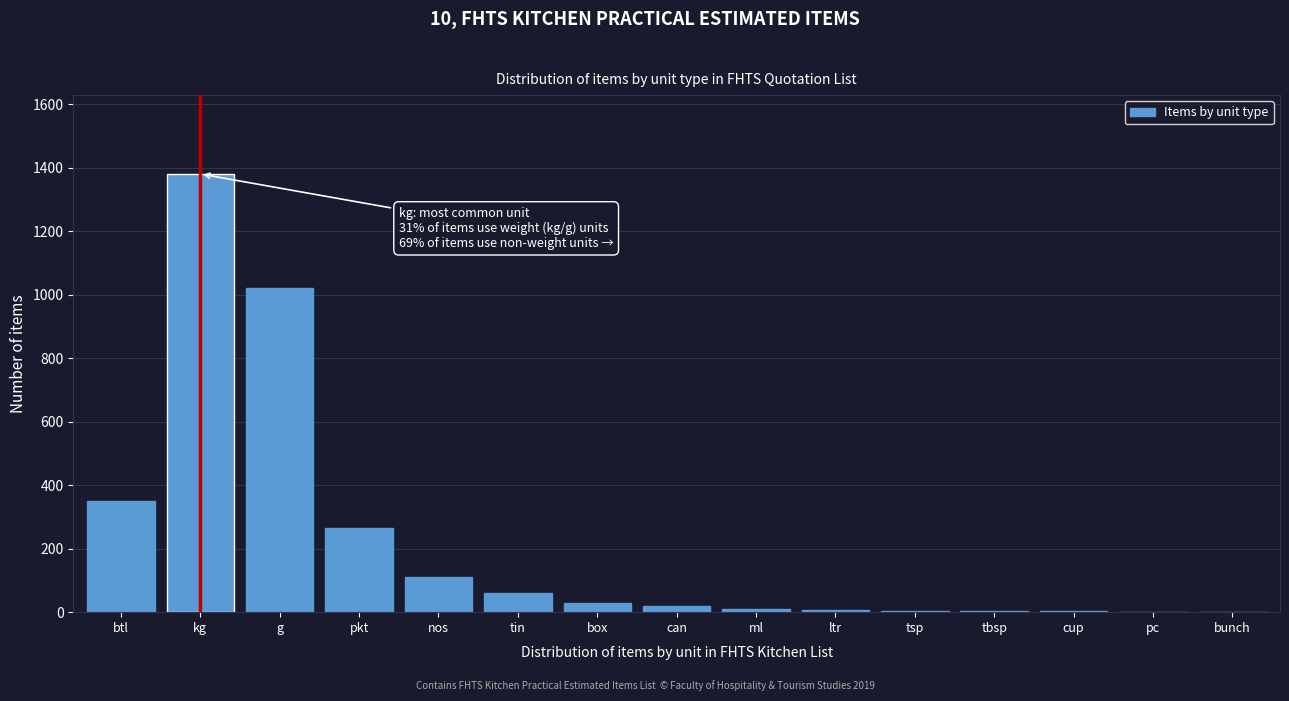

True or false: the data shows 350 at btl.

True